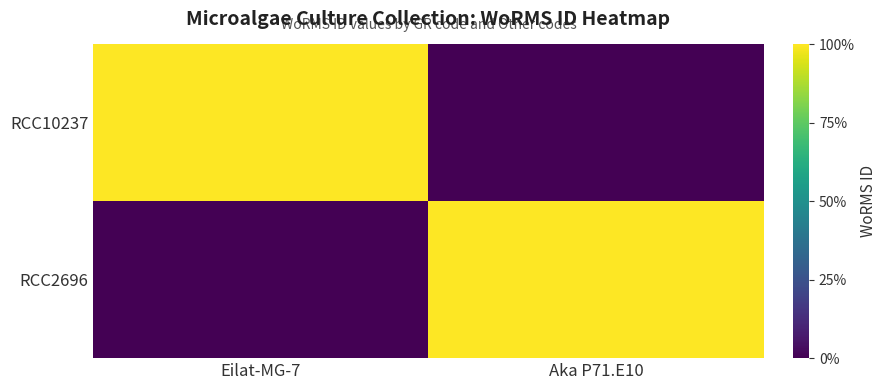

What is the maximum value shown in the chart?

1